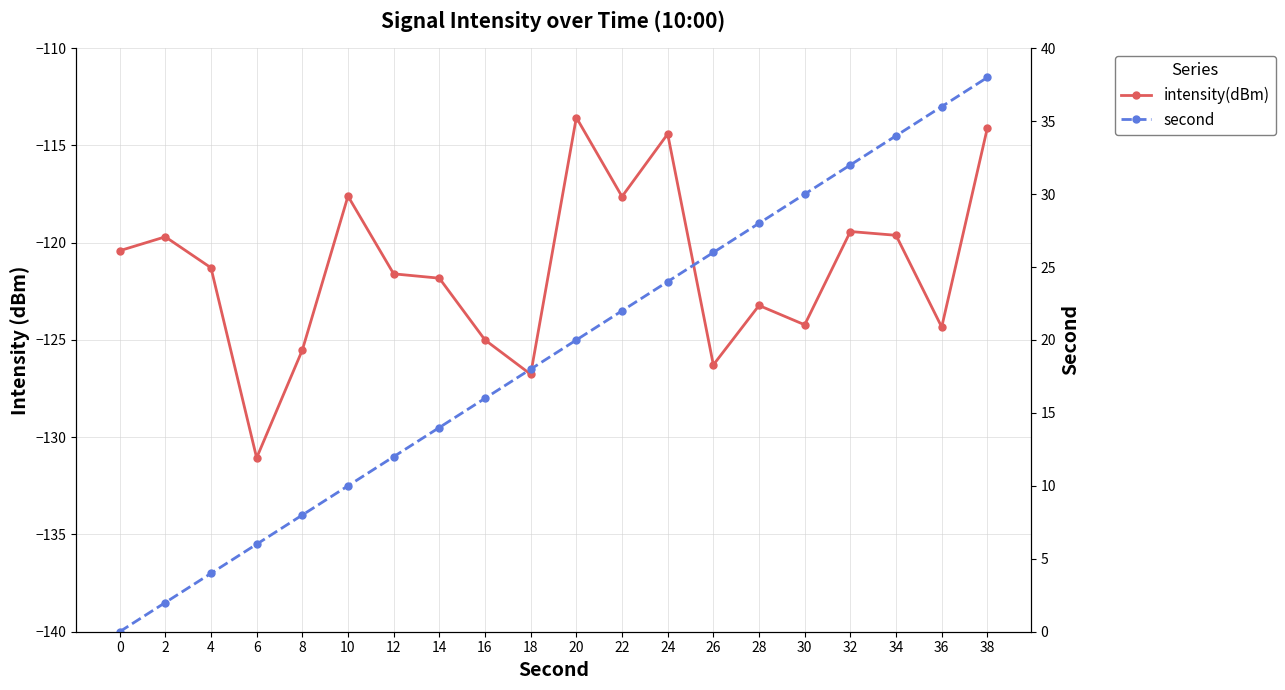

Is it true that second equals 38.0 at 38?

True